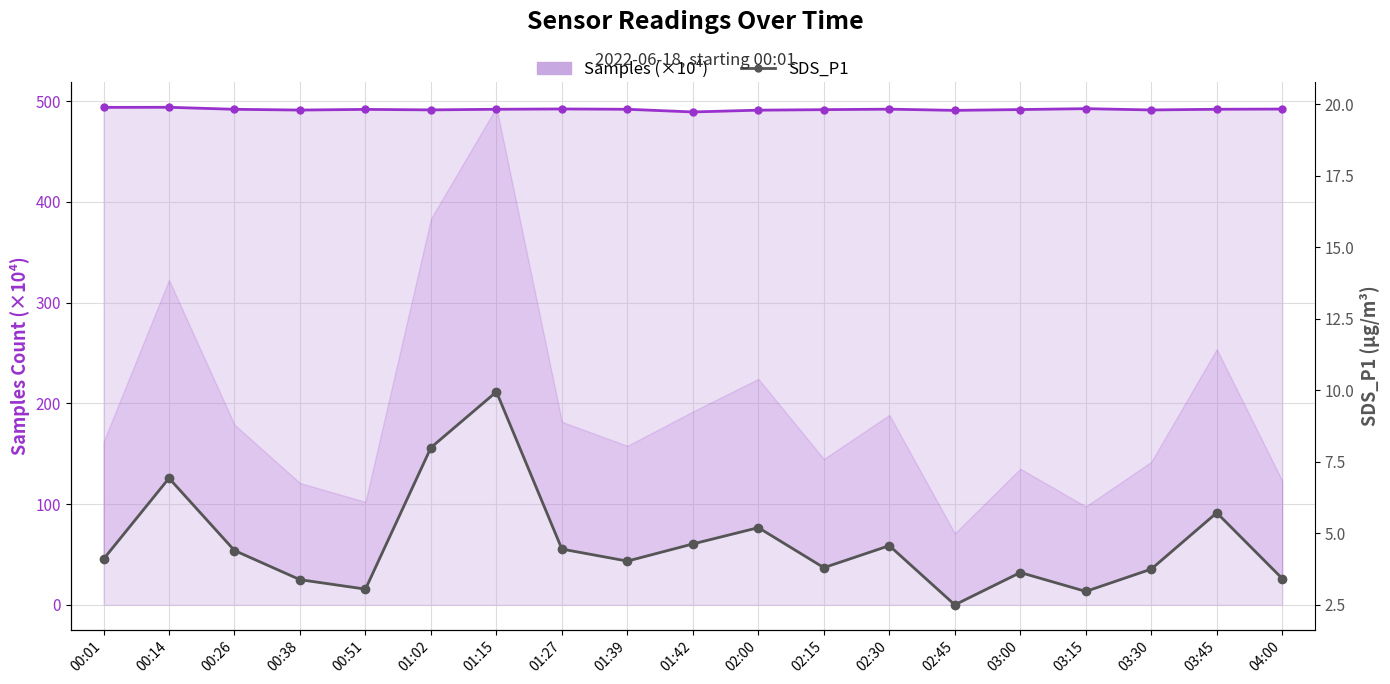

True or false: Samples (×10⁴) and SDS_P1 intersect in this chart.

False